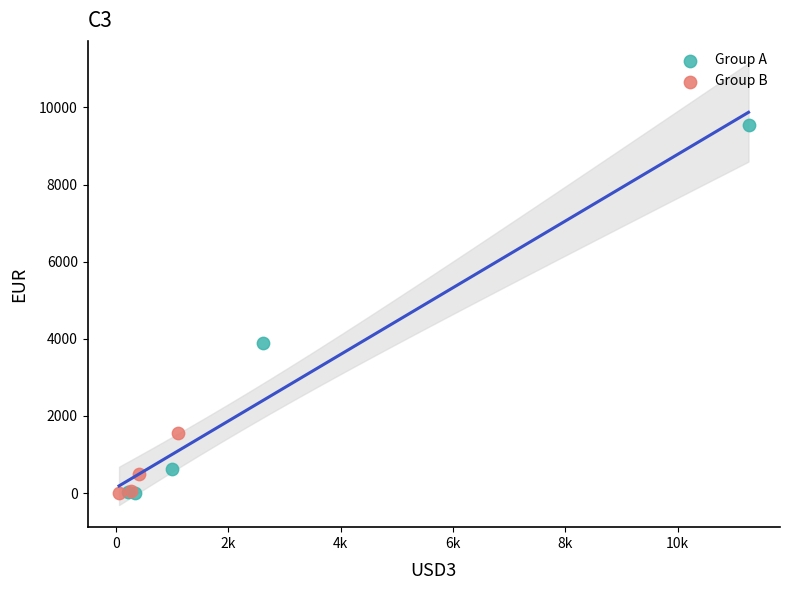

Which series contains the highest Y value?

Group A